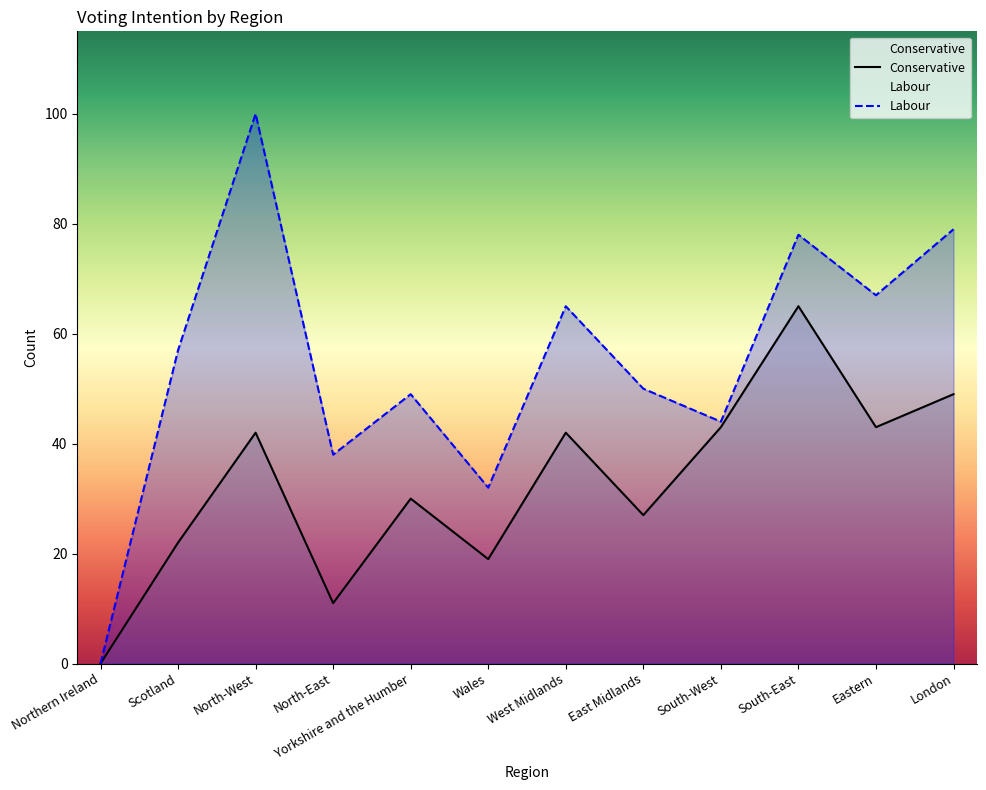

How many values in Conservative are above zero?

11